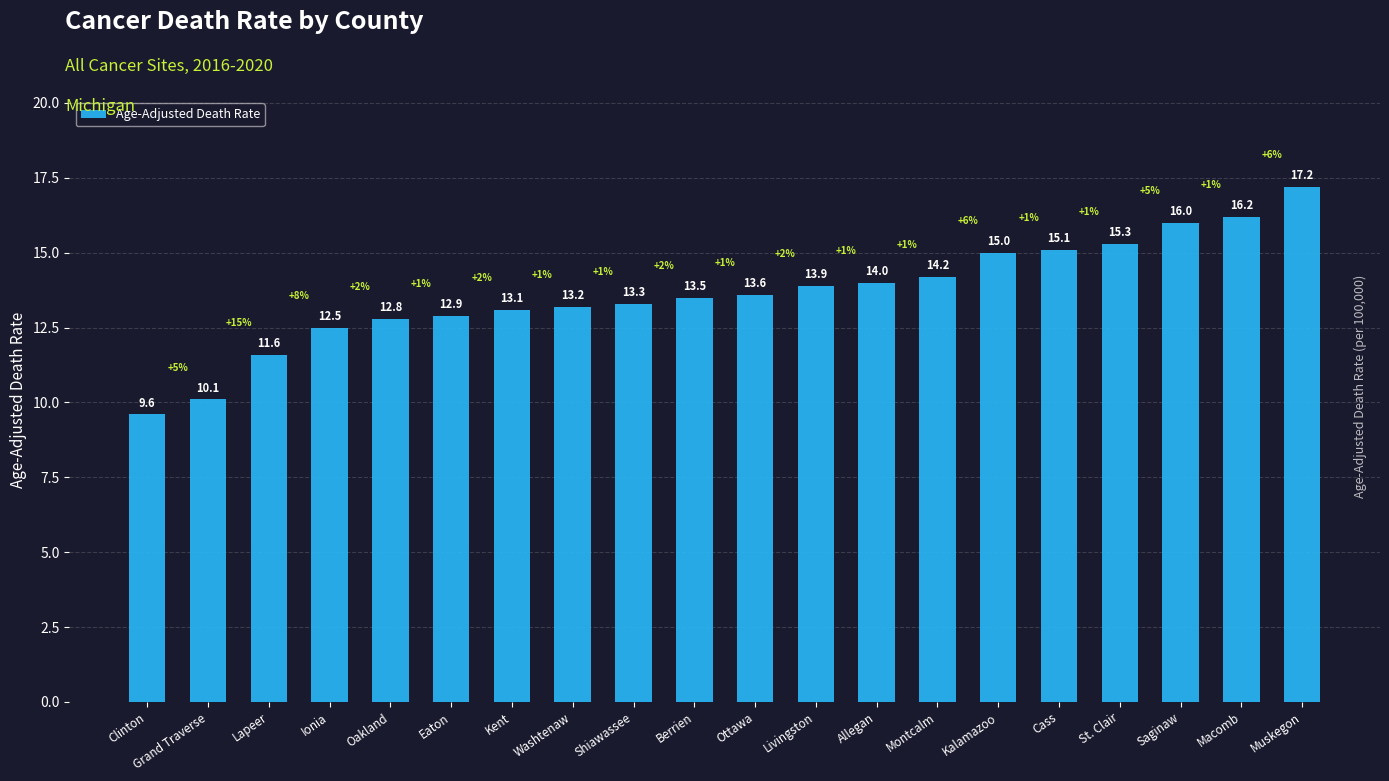

What is the label of the 20th bar from the right?

Clinton